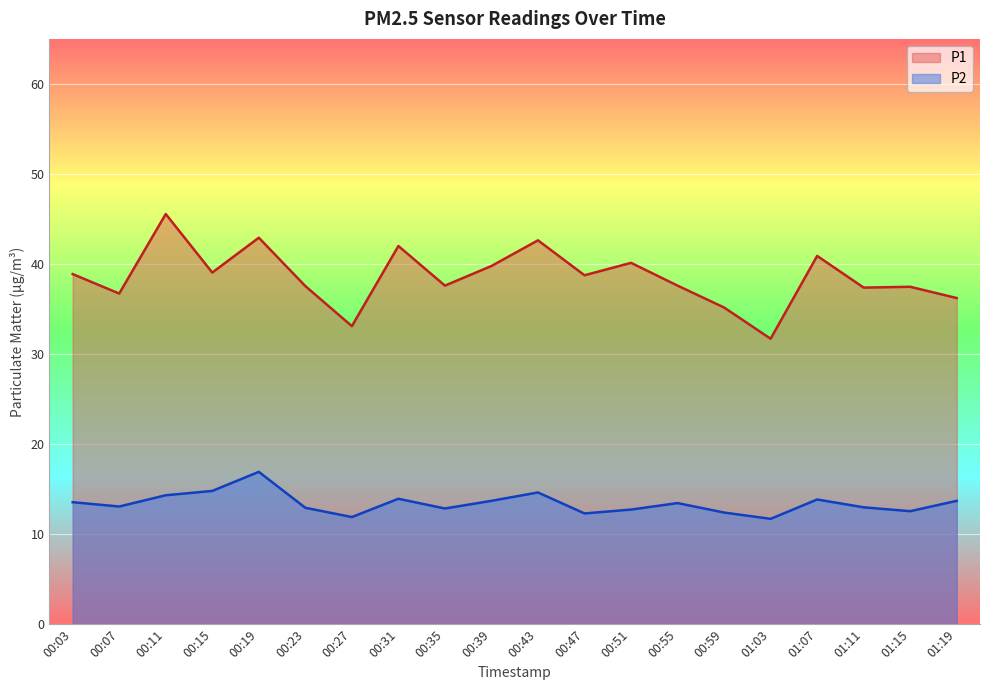

Reading left to right, list all the values displayed in this chart.

P1: 00:03=38.9	00:07=36.7	00:11=45.5	00:15=39.0	00:19=42.9	00:23=37.5	00:27=33.1	00:31=42.0	00:35=37.6	00:39=39.8	00:43=42.6	00:47=38.8	00:51=40.1	00:55=37.6	00:59=35.2	01:03=31.7	01:07=40.9	01:11=37.4	01:15=37.5	01:19=36.2
P2: 00:03=13.6	00:07=13.1	00:11=14.3	00:15=14.8	00:19=16.9	00:23=12.9	00:27=11.9	00:31=13.9	00:35=12.8	00:39=13.7	00:43=14.6	00:47=12.3	00:51=12.7	00:55=13.4	00:59=12.4	01:03=11.7	01:07=13.8	01:11=13.0	01:15=12.6	01:19=13.7